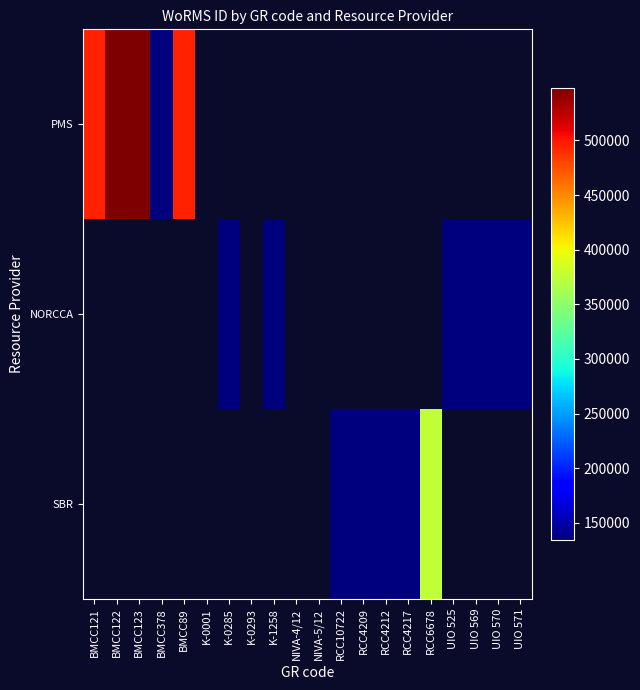

Which category has the lowest value in the PMS series?

BMCC378